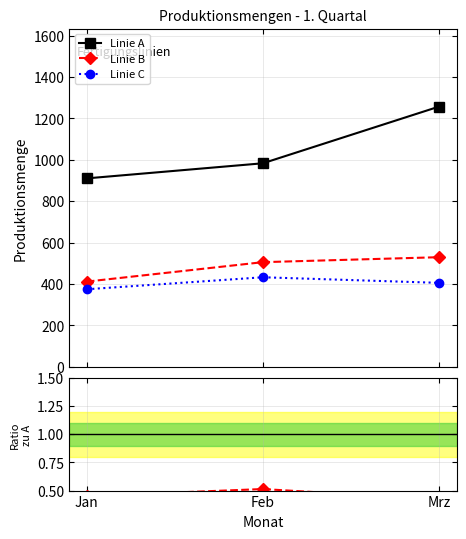

Which series has the largest range (max minus min)?

Linie A